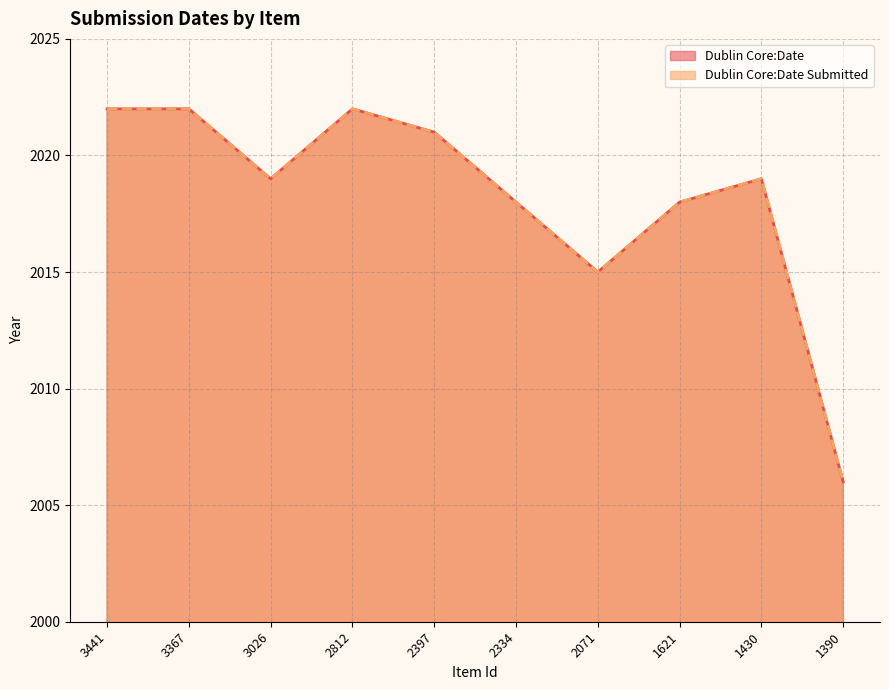

What is the sum of all Dublin Core:Date values?

20182